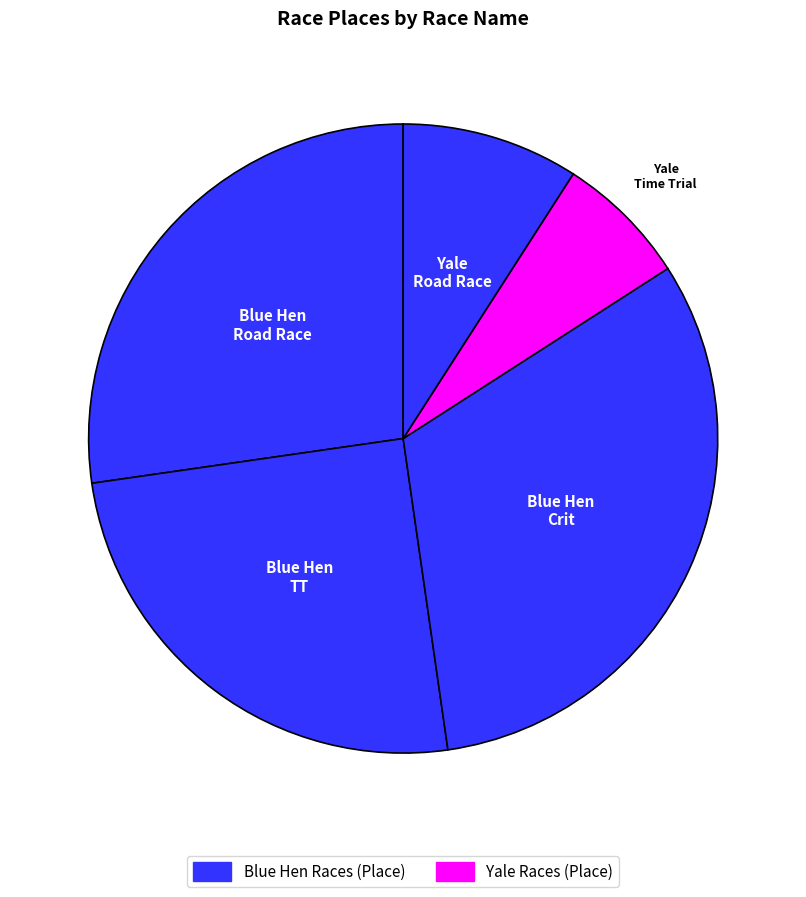

How many segments does this pie chart have?

5